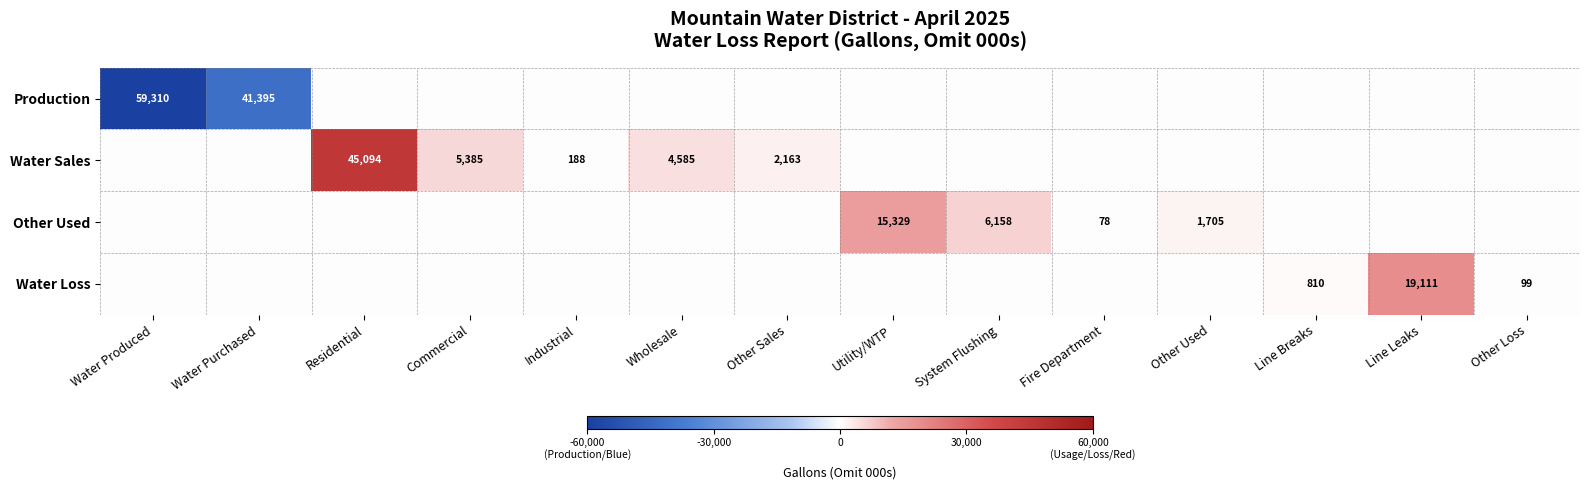

At which category is the sum across all series the highest?

Residential